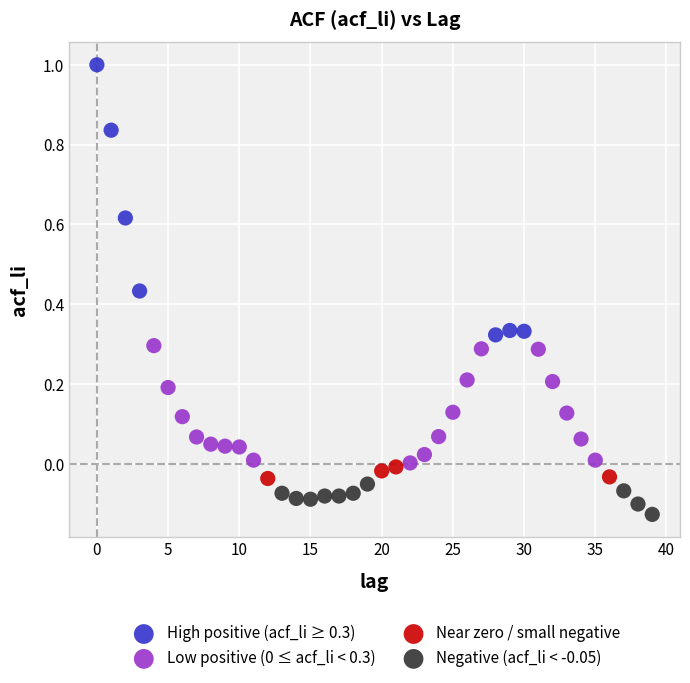

Which series reaches the minimum Y coordinate?

Negative (acf_li < -0.05)